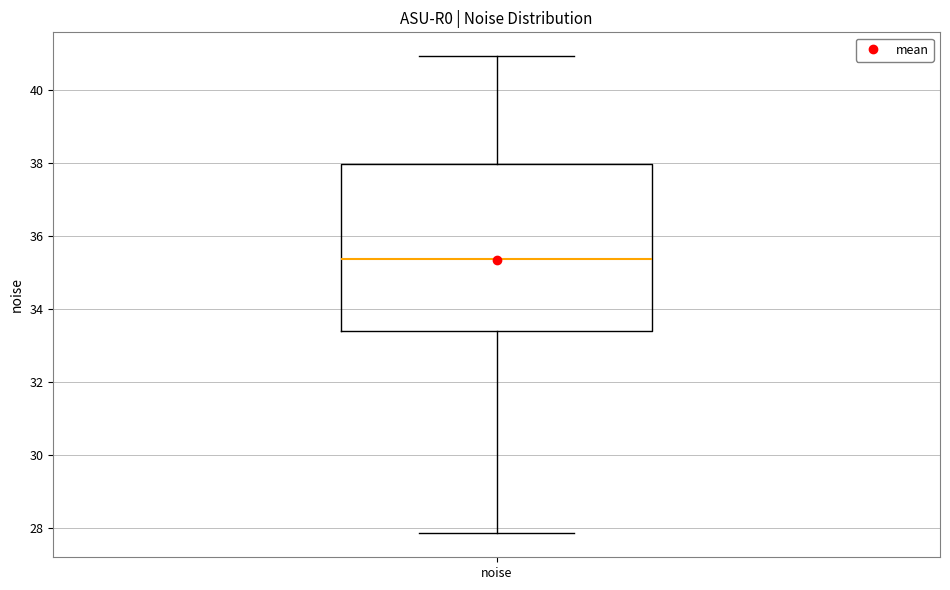

Transcribe this box plot: give where the median line is, the range the box spans, and where the two whiskers end, as read against the y-axis. The values are not printed on the chart, so give them approximately, as read against the axis.

median 35.4, box 33.4 to 38.0, whiskers 27.8 to 41.0